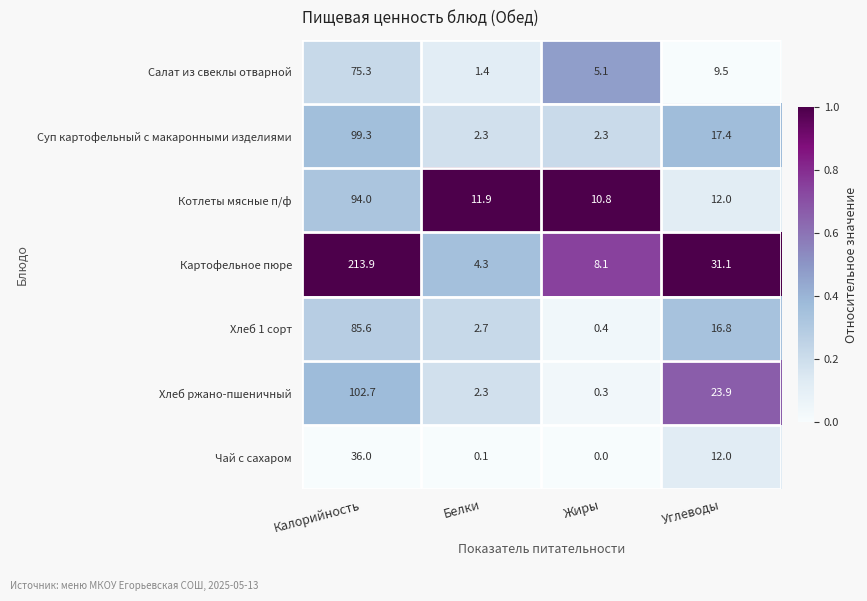

At which category is the sum across all series the highest?

Калорийность